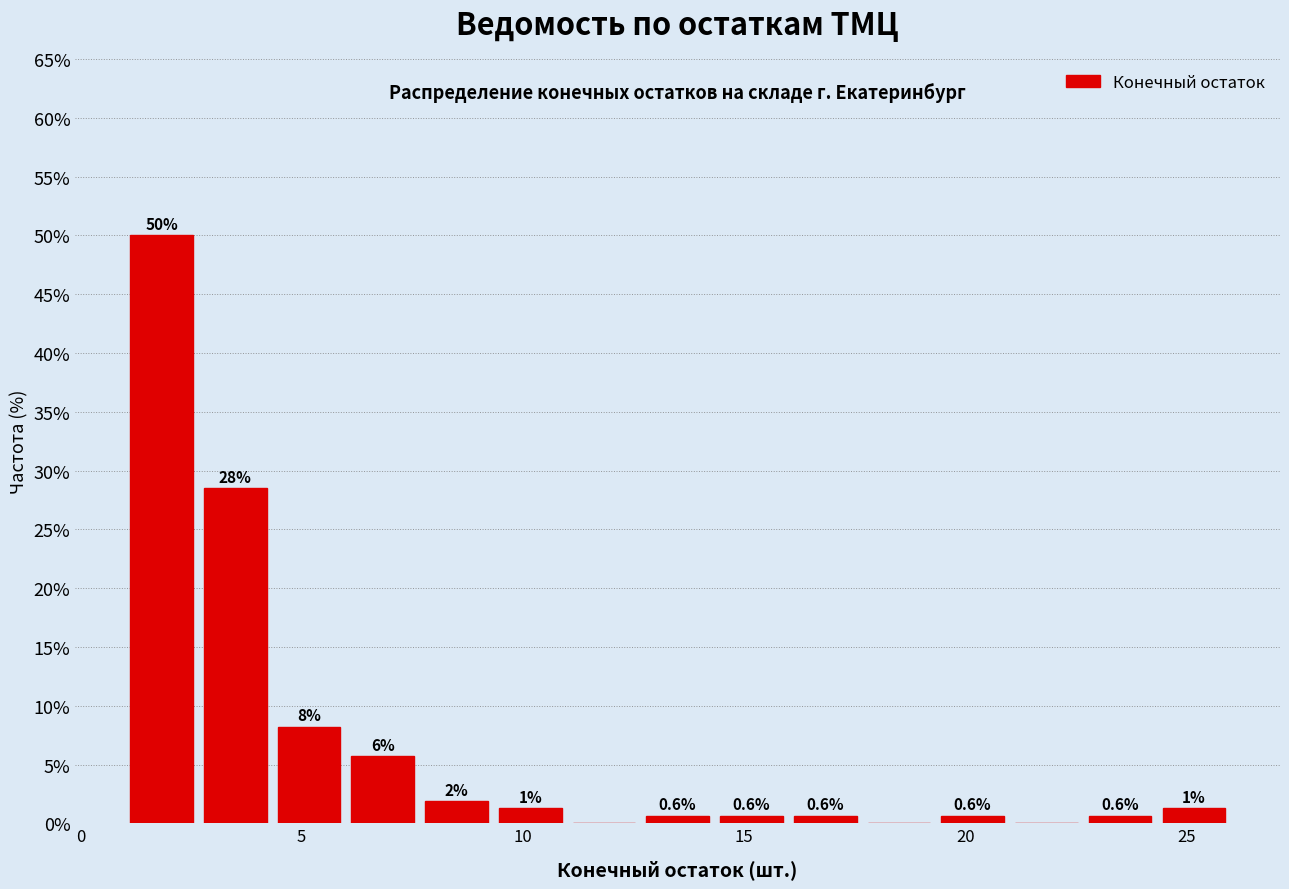

Read against the x-axis, roughly where is the centre of the tallest bar?

2.0